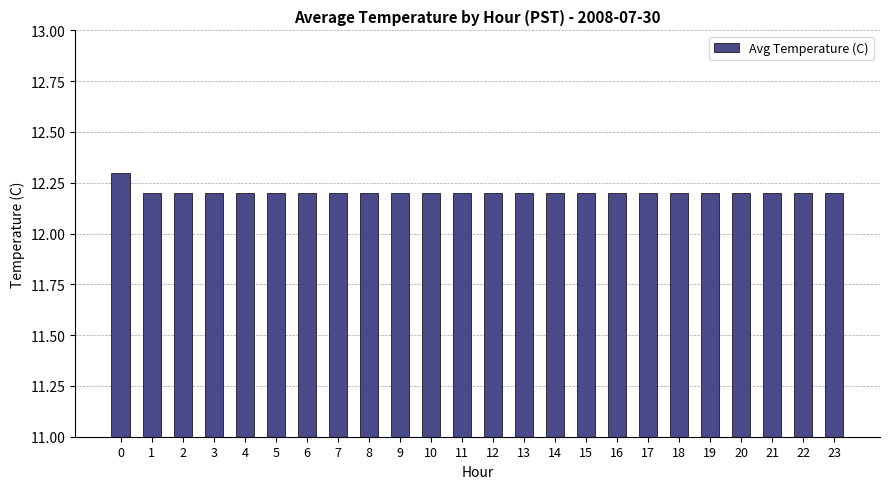

Approximately how many times larger is the value at 3 compared to 13?

1.0